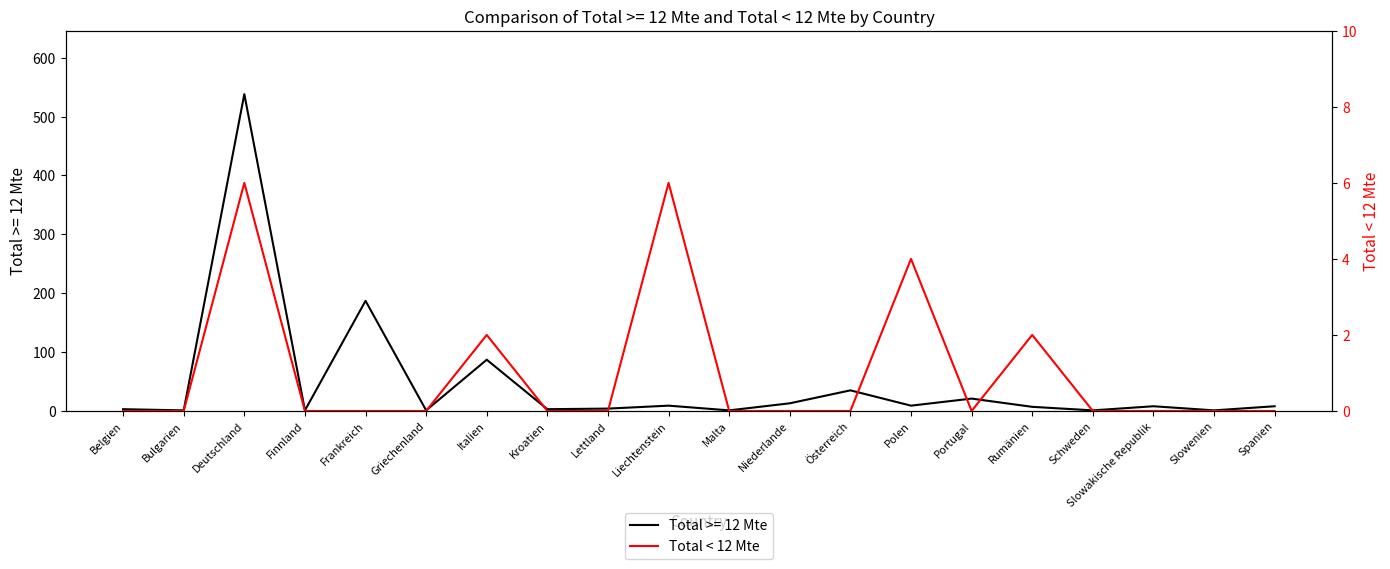

True or false: the data shows -4 at Spanien.

False